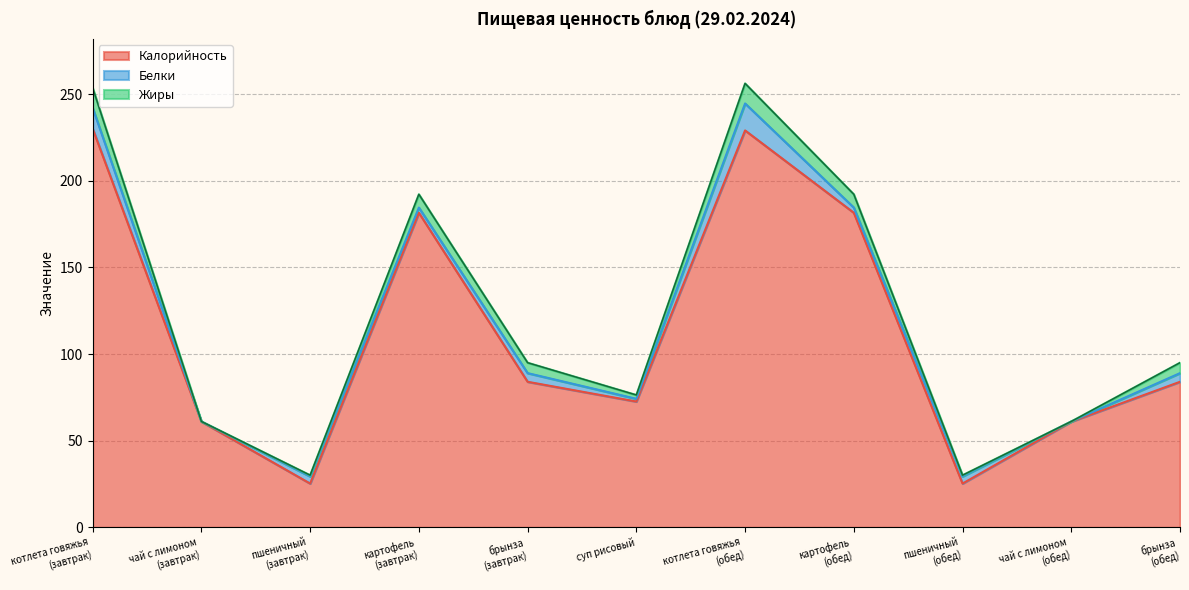

At how many categories does at least one series exceed 126?

4